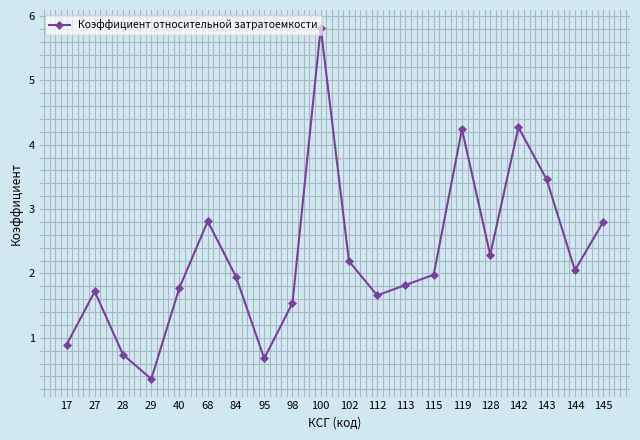

The chart shows a value of 4.1 at 128. True or false?

False